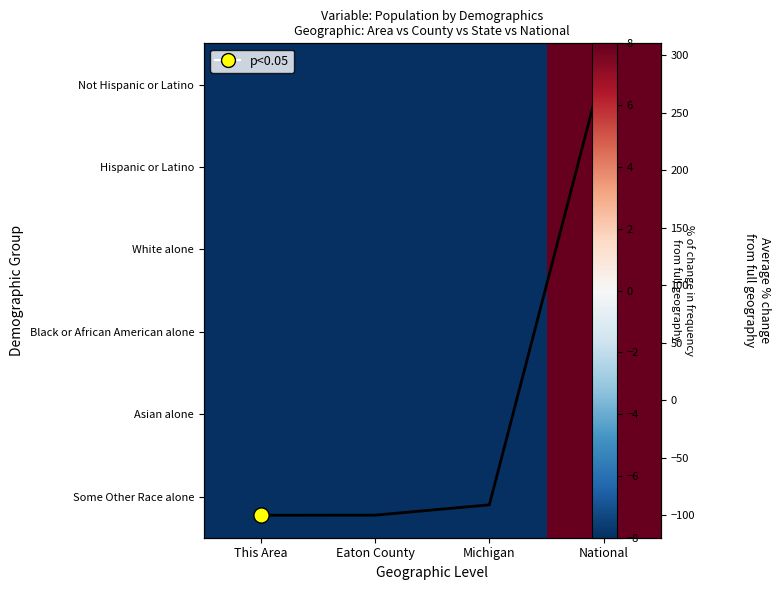

Count the number of categories in the chart.

4